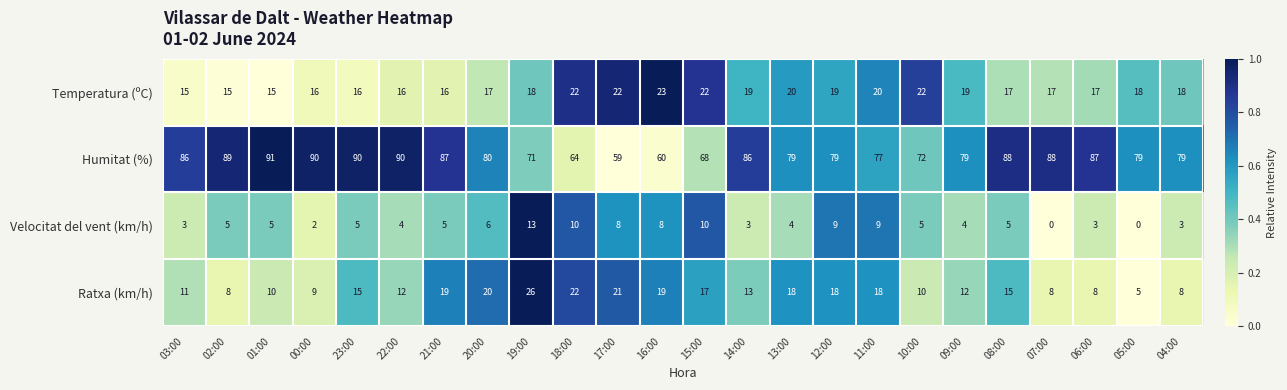

What is the approximate value of Ratxa (km/h) at 18:00, to the nearest 10?

20